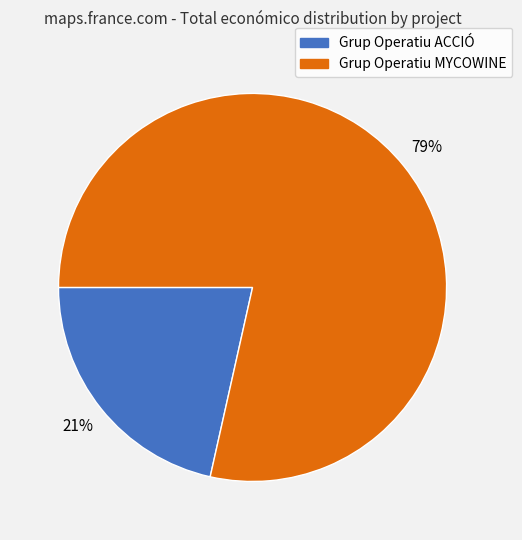

The Grup Operatiu MYCOWINE slice represents 72% of the pie. True or false?

False